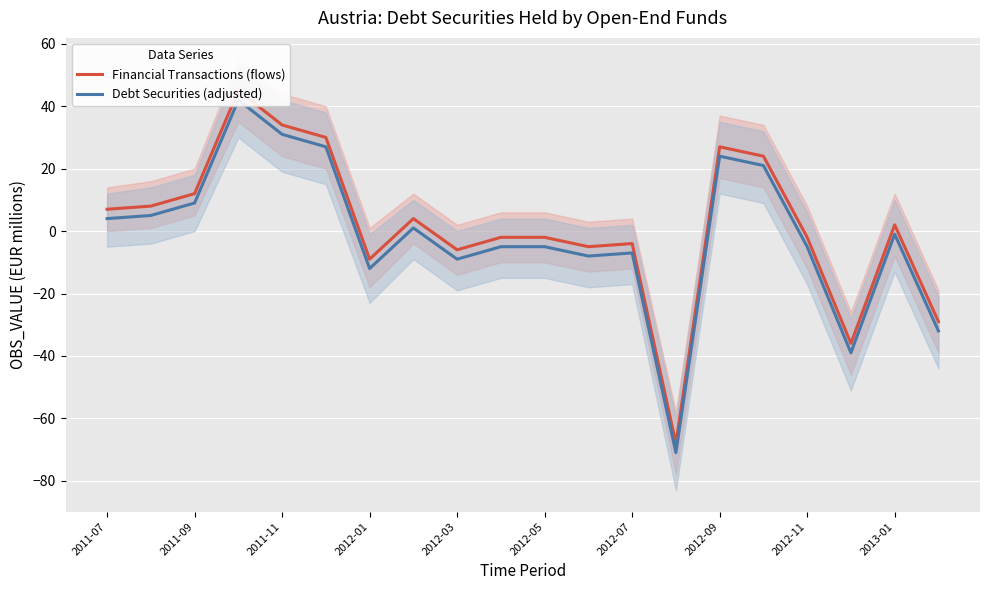

How many positive values does the Financial Transactions (flows) series have?

10